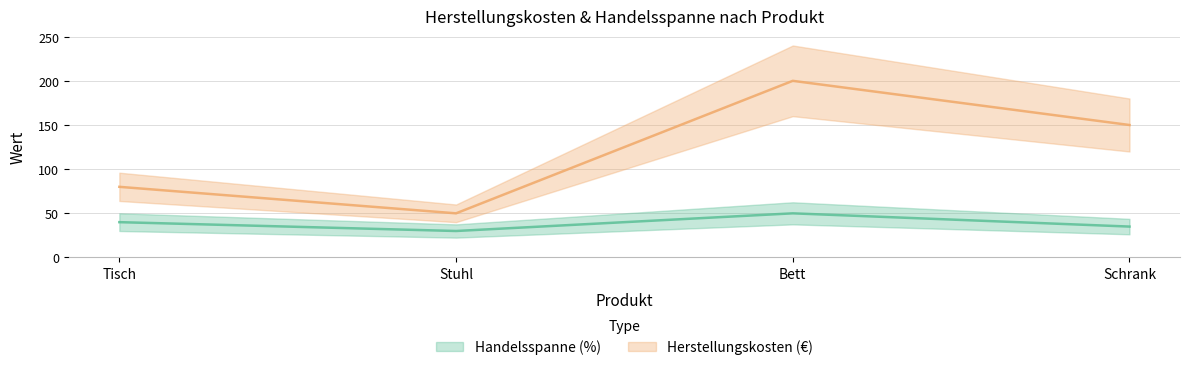

Where does the Herstellungskosten (€) series first go above 150?

Bett